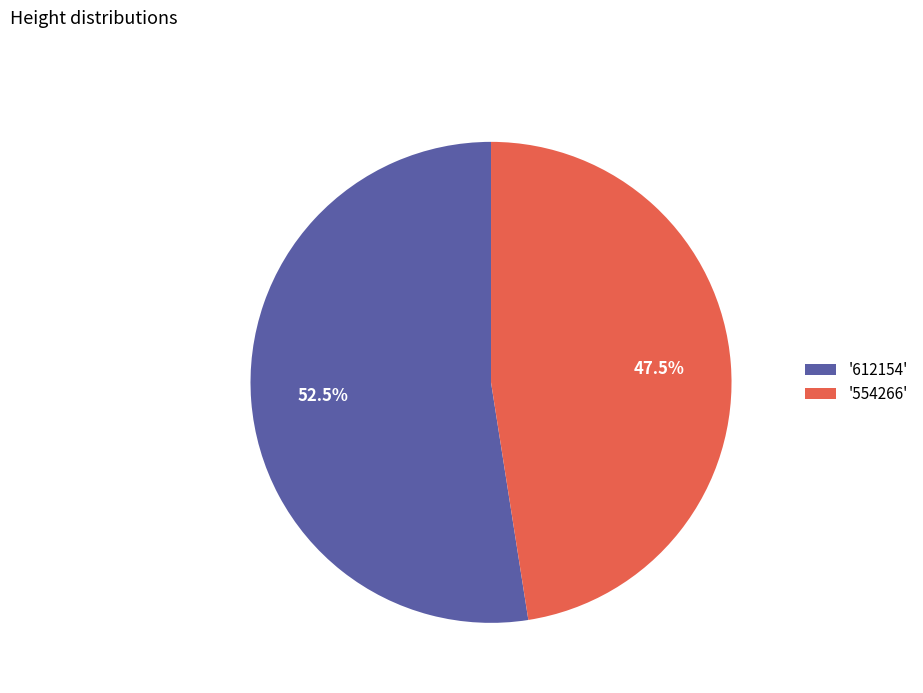

Do '612154' and '554266' together represent more than half of the pie?

Yes